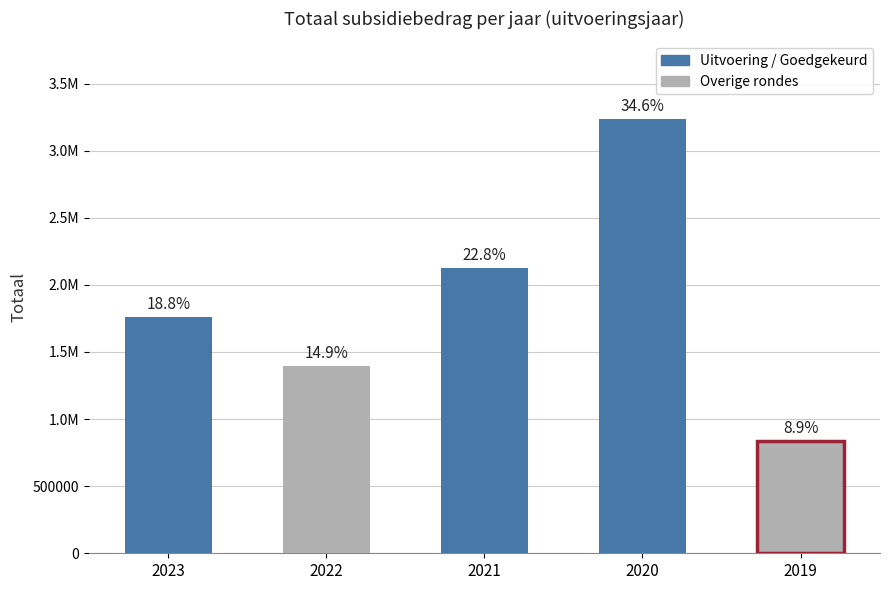

Count the values in the range 1396439 to 2129091.

3